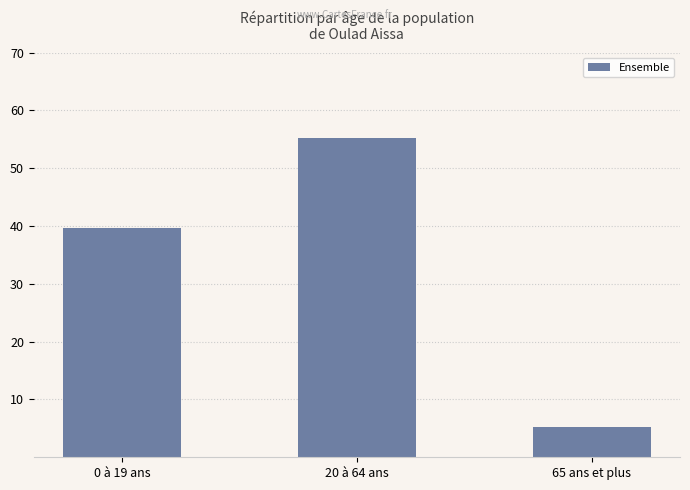

What is the change in value from 20 à 64 ans to 65 ans et plus?

-49.9